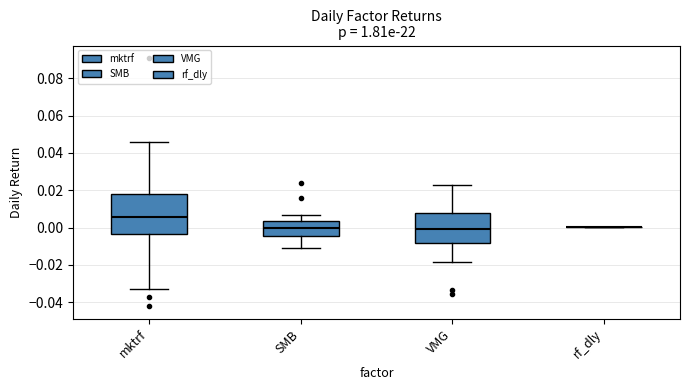

Reading left to right, read every box against the y-axis: the position of its median line, the range the box covers, and the ends of its whiskers. The values are not printed on the chart, so give them approximately, as read against the axis.

mktrf: median 0.006, box -0.004 to 0.018, whiskers -0.032 to 0.046
SMB: median 0.000, box -0.004 to 0.004, whiskers -0.012 to 0.006
VMG: median 0.000, box -0.008 to 0.008, whiskers -0.018 to 0.022
rf_dly: box collapsed to a line at 0.000, whiskers 0.000 to 0.000